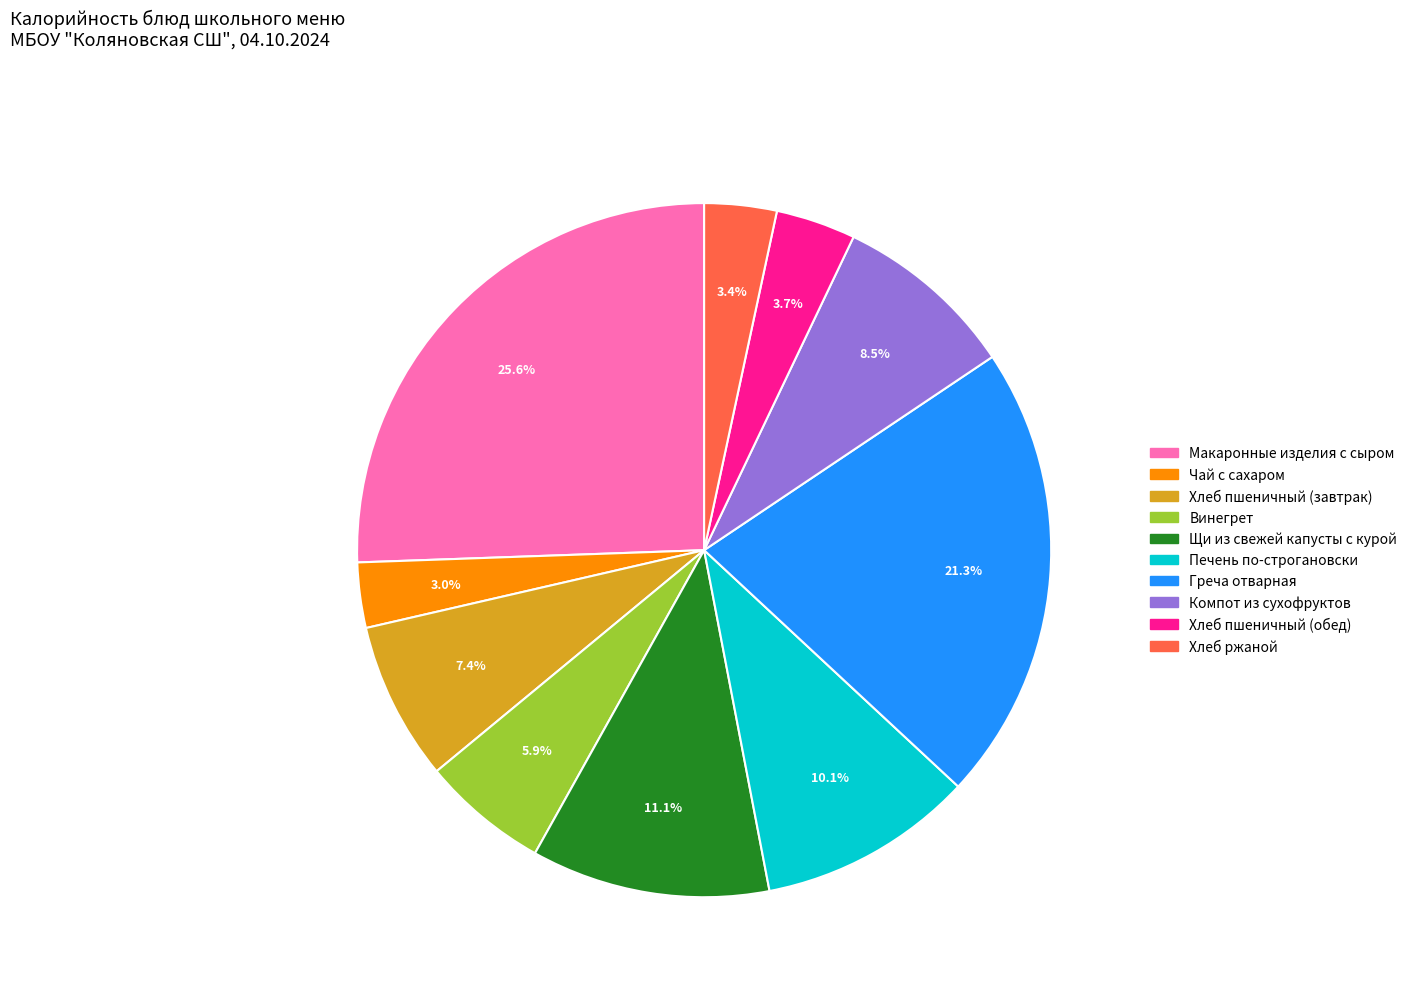

Does any single category account for the majority?

No